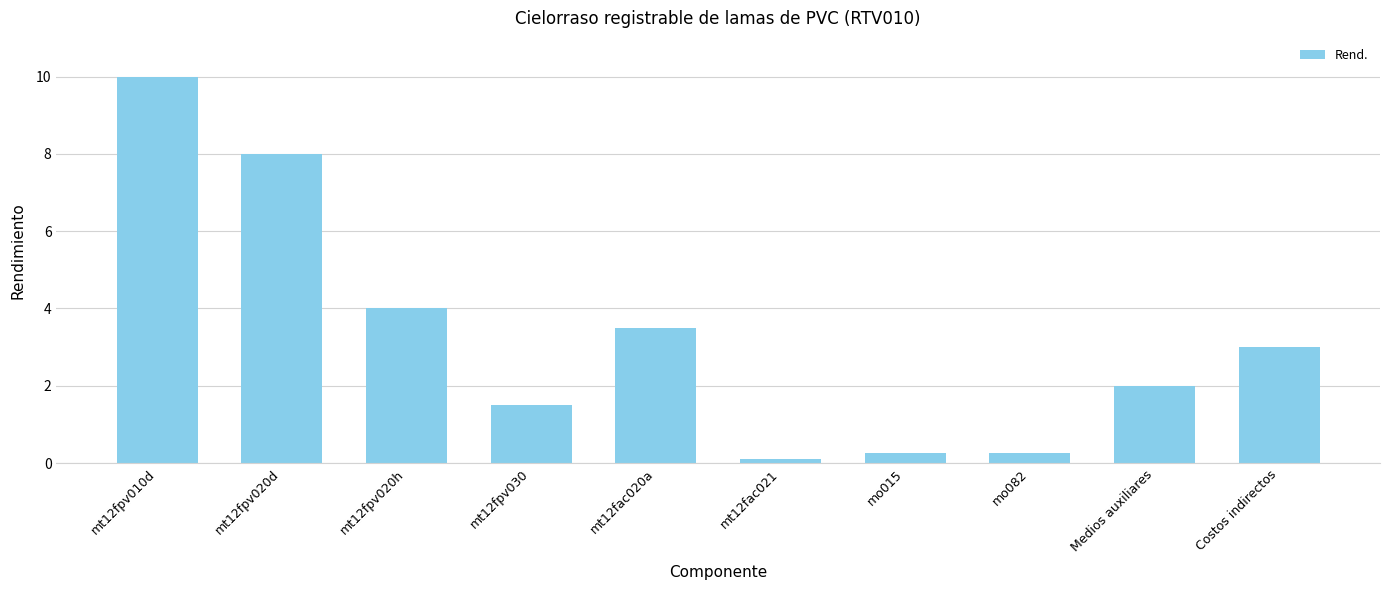

What is the average value?

3.3